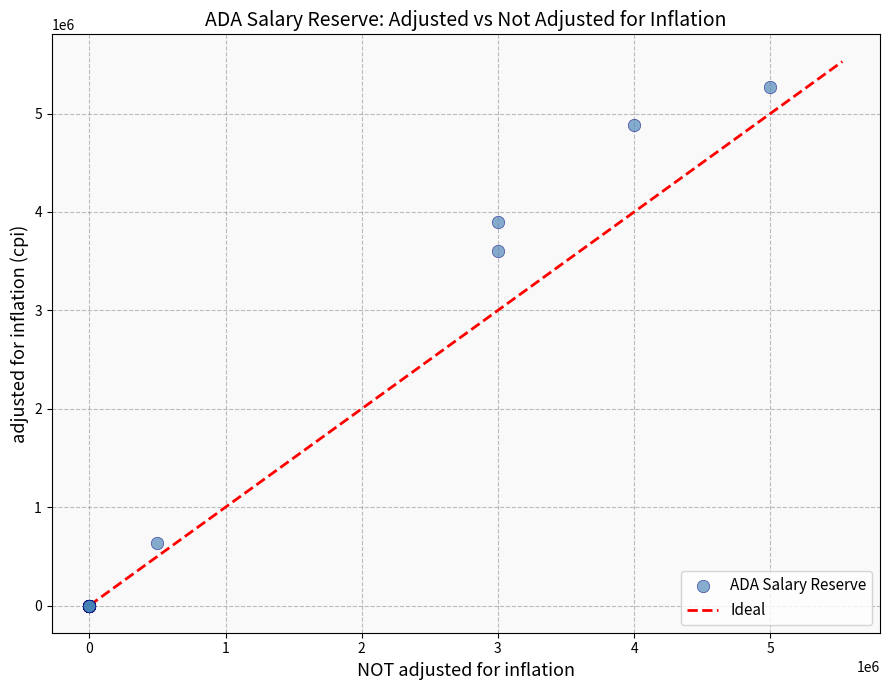

What Y value in the scatter plot is closest to 2632974?

3608006